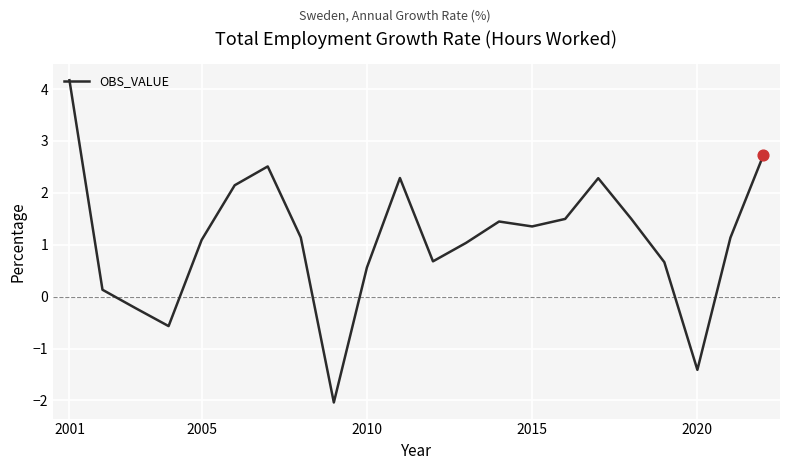

What is the minimum value shown in the chart?

-2.0